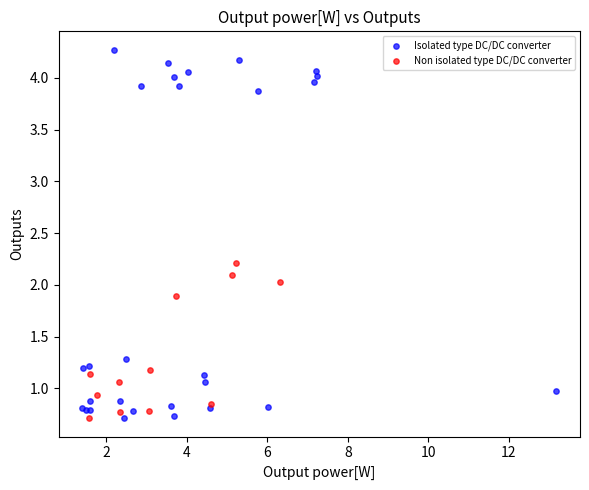

Which series reaches the maximum Y coordinate?

Isolated type DC/DC converter